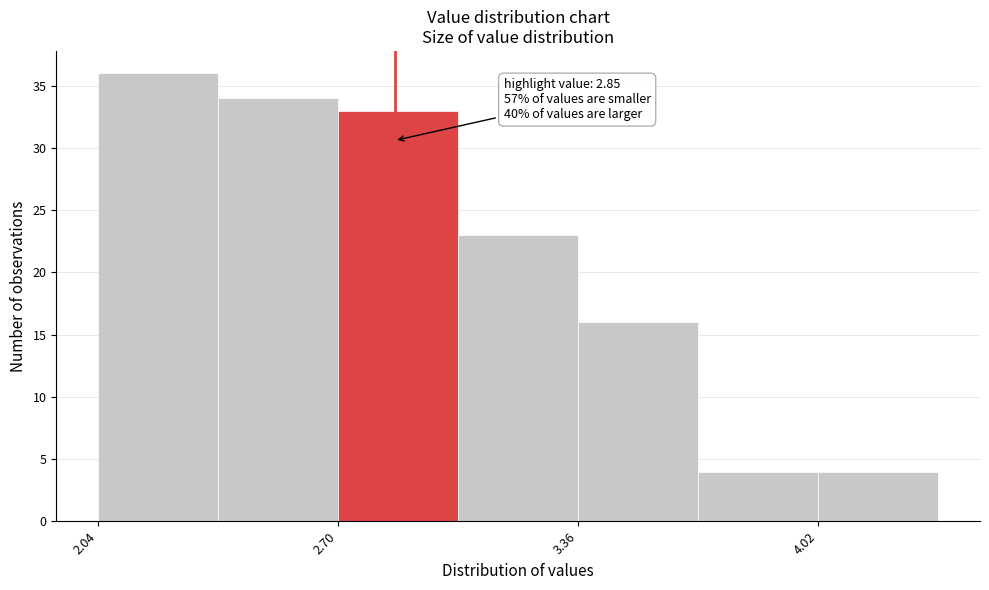

Around what value on the x-axis is the tallest bar? Give the approximate position of its centre, as read against the axis.

2.2